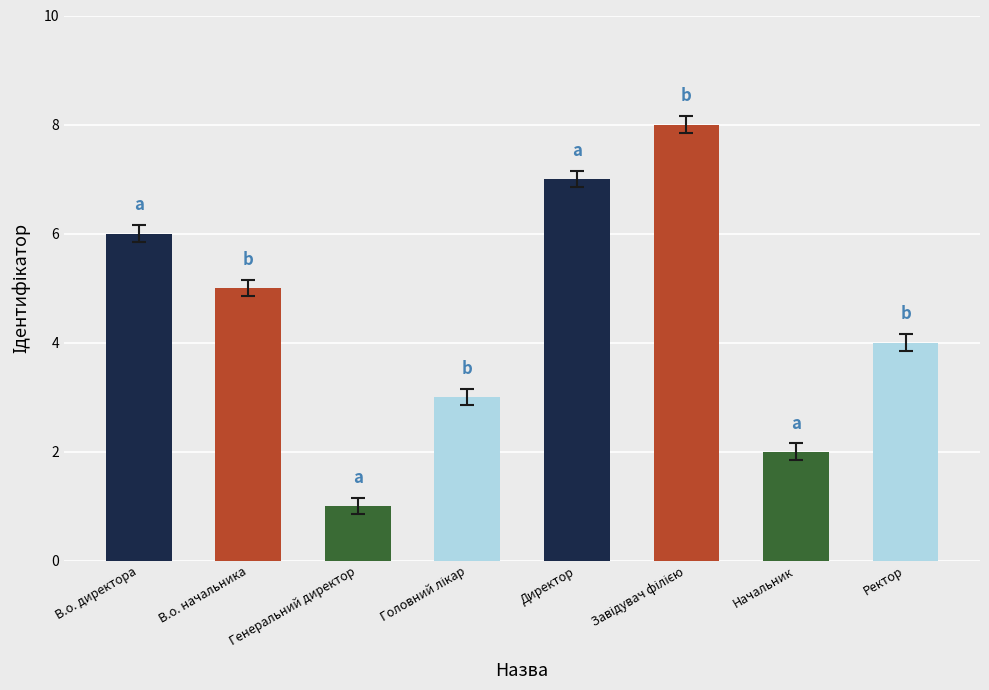

Which has a higher value, Начальник or Генеральний директор?

Начальник